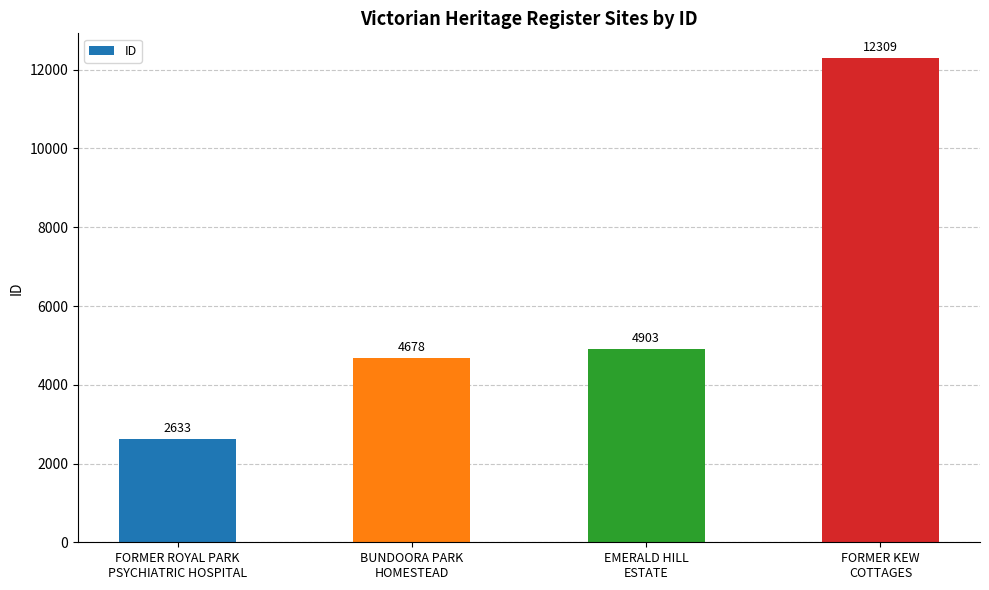

True or false: the data shows 4903 at EMERALD HILL
ESTATE.

True